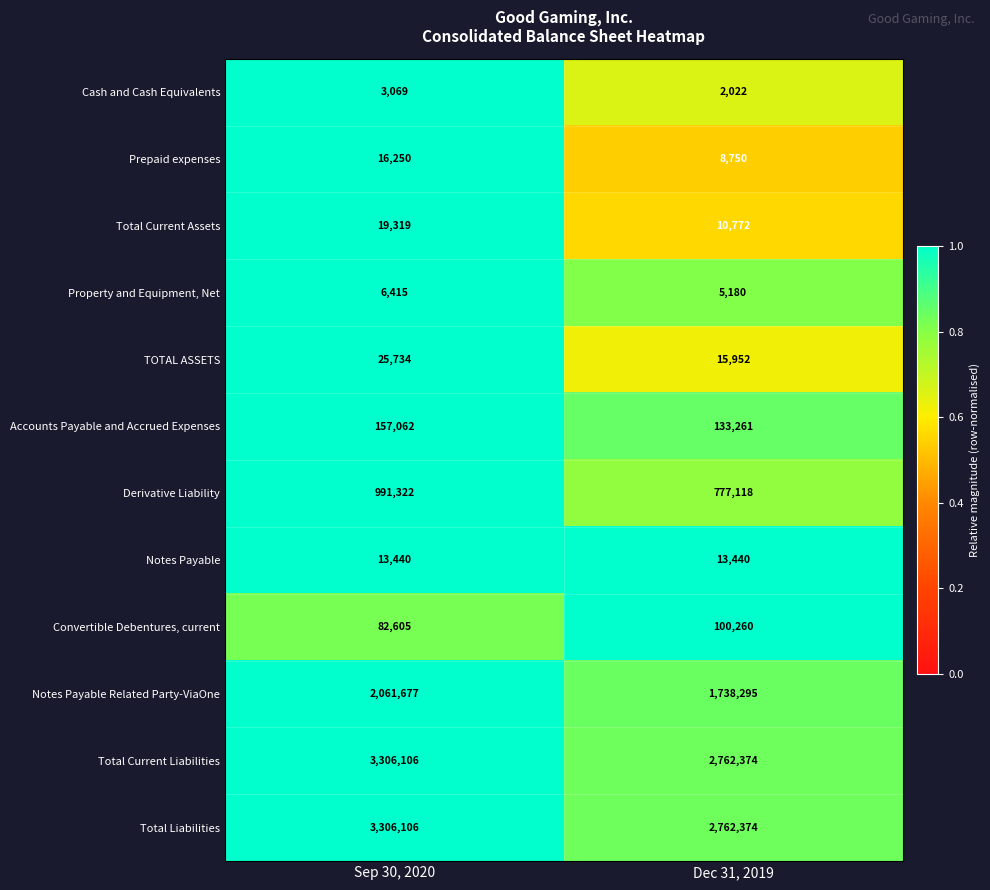

Rank the categories by Notes Payable Related Party-ViaOne value from highest to lowest.

Sep 30, 2020, Dec 31, 2019